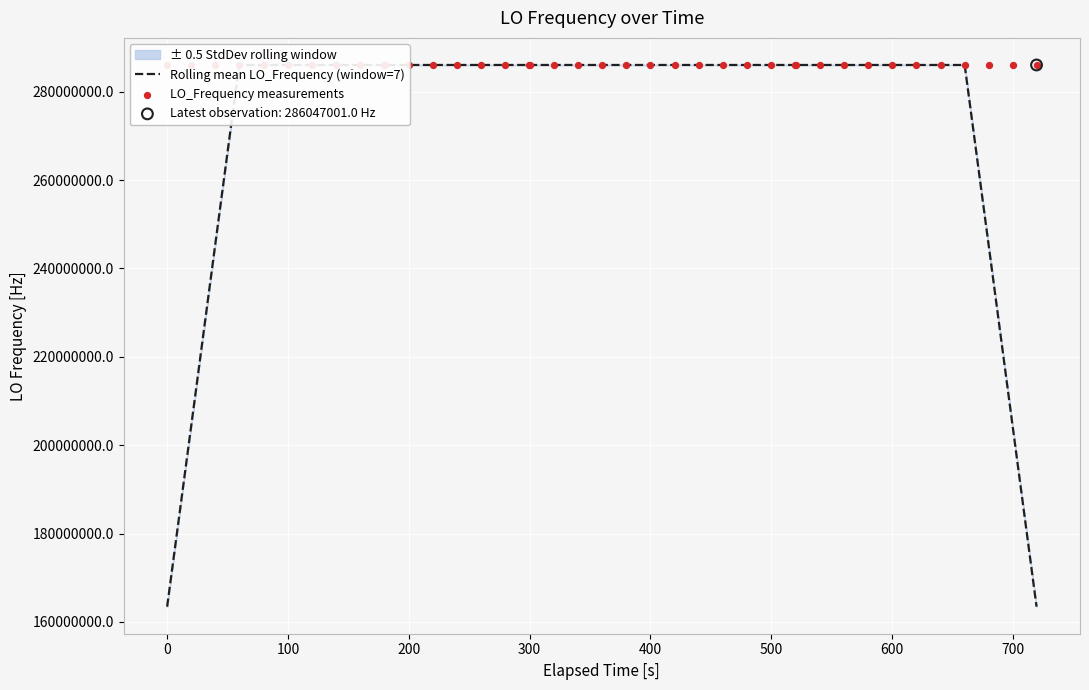

What is the highest value of the Rolling mean LO_Frequency (window=7) series?

286047000.9